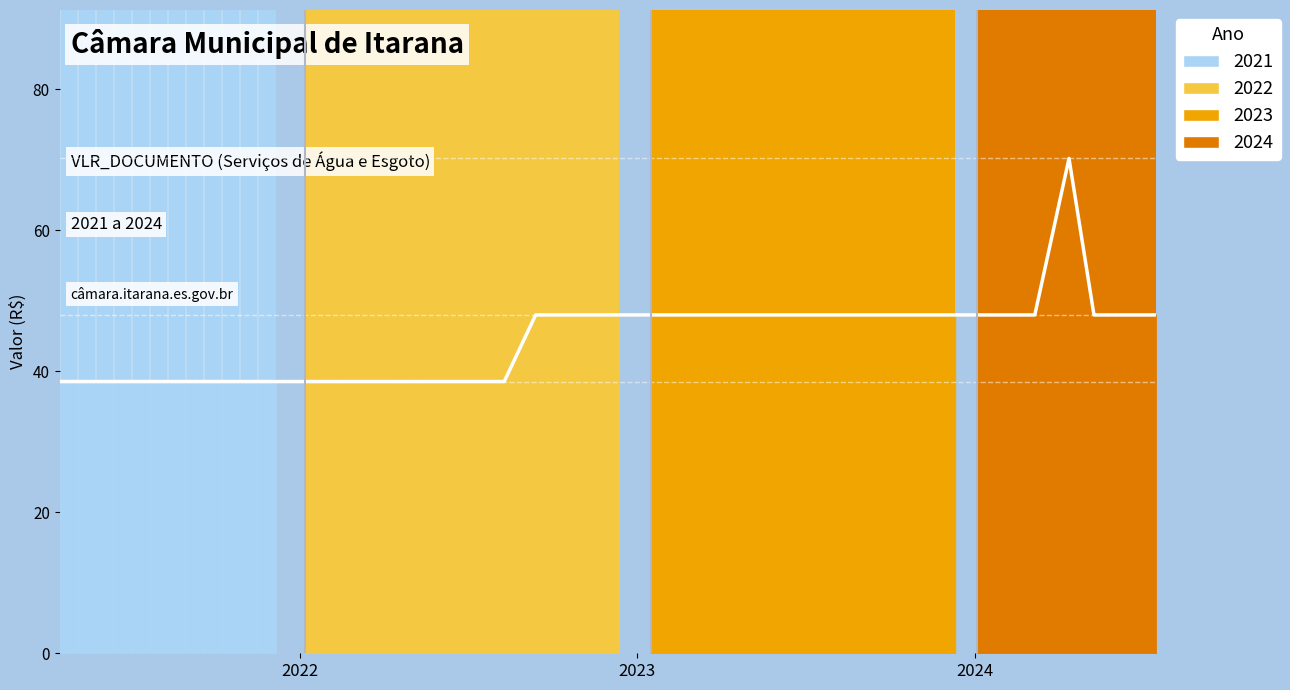

The value at 37 is 23.5. True or false?

False